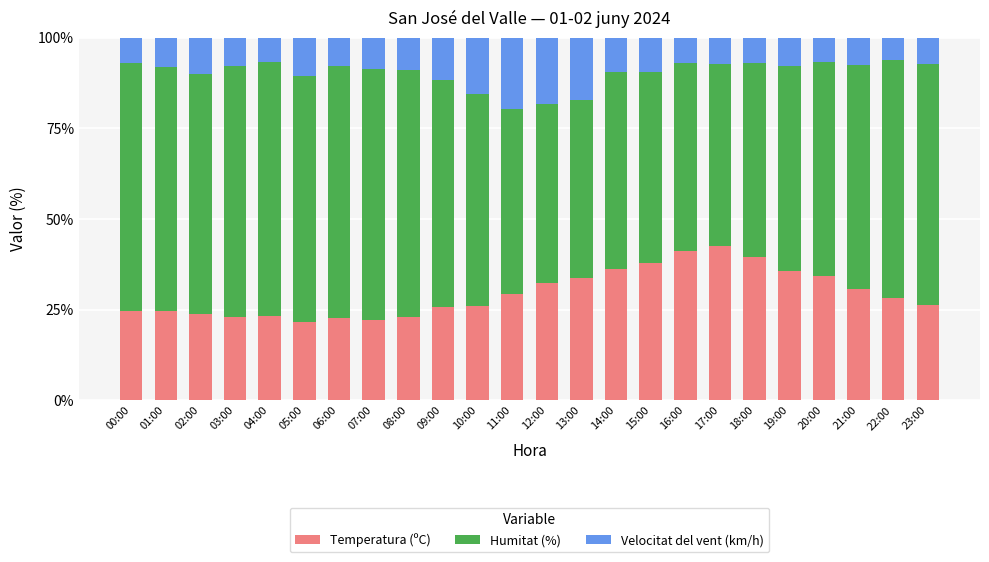

What is the total value across all series at 21:00?

100.0